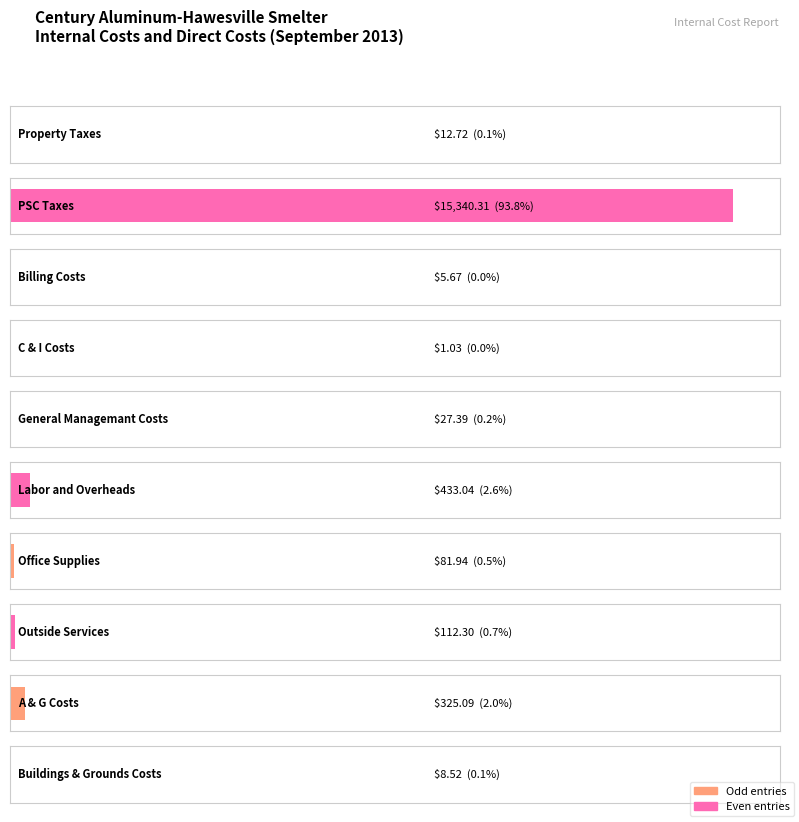

Reading left to right, extract all data points from this chart.

Property Taxes=12.7	PSC Taxes=15340.3	Billing Costs=5.7	C & I Costs=1.0	General Managemant Costs=27.4	Labor and Overheads=433.0	Office Supplies=81.9	Outside Services=112.3	A & G Costs=325.1	Buildings & Grounds Costs=8.5